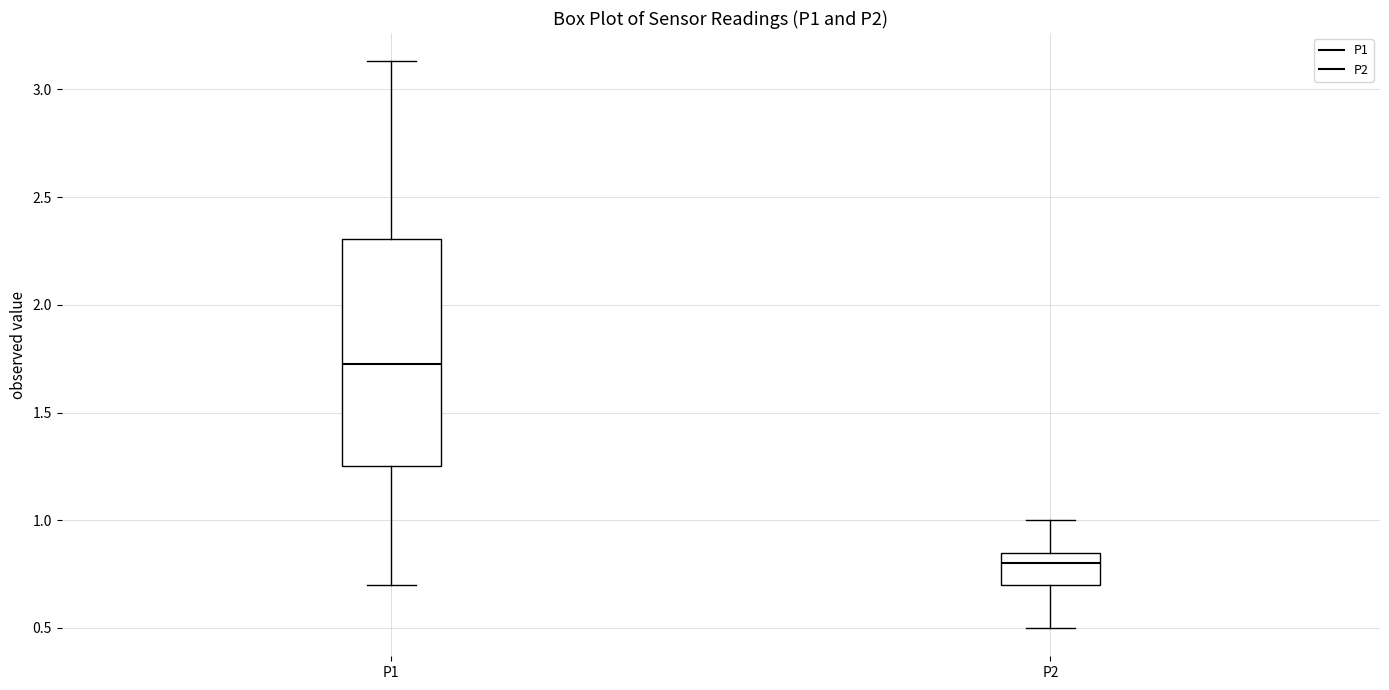

Which box is the tallest, from its lower edge to its upper edge?

P1